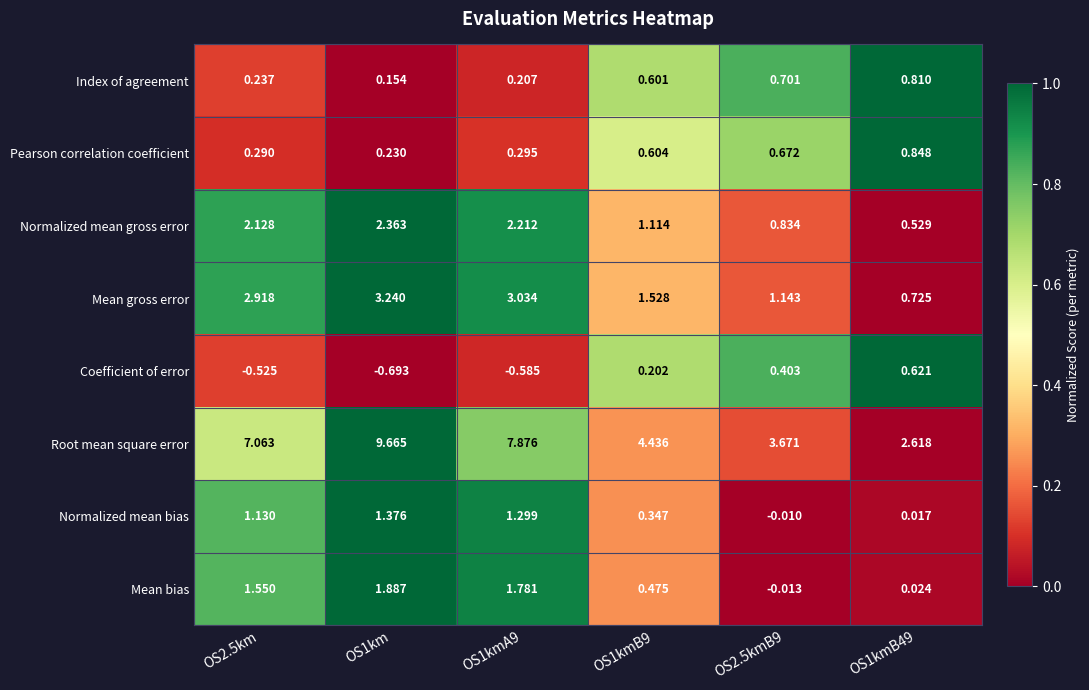

Which series has the largest total across all categories?

Root mean square error